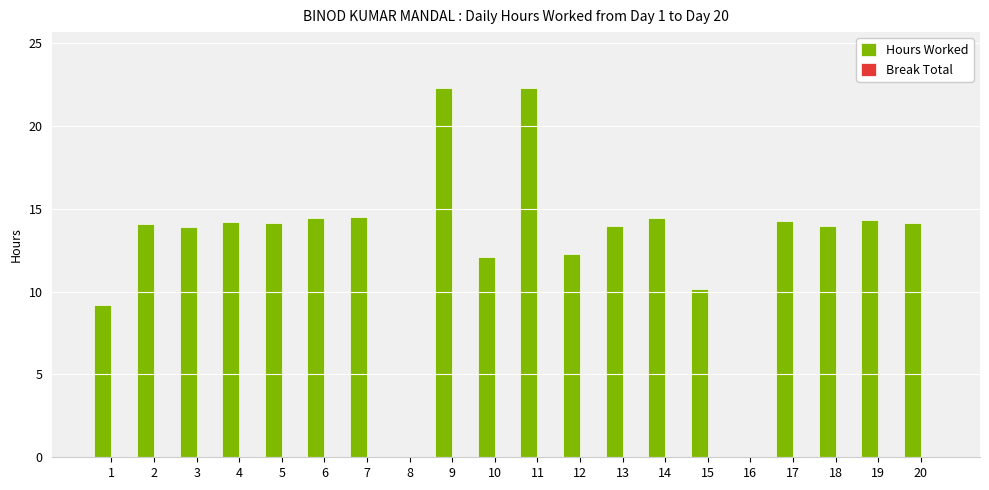

Is it true that the value at 1 is 9.2?

True